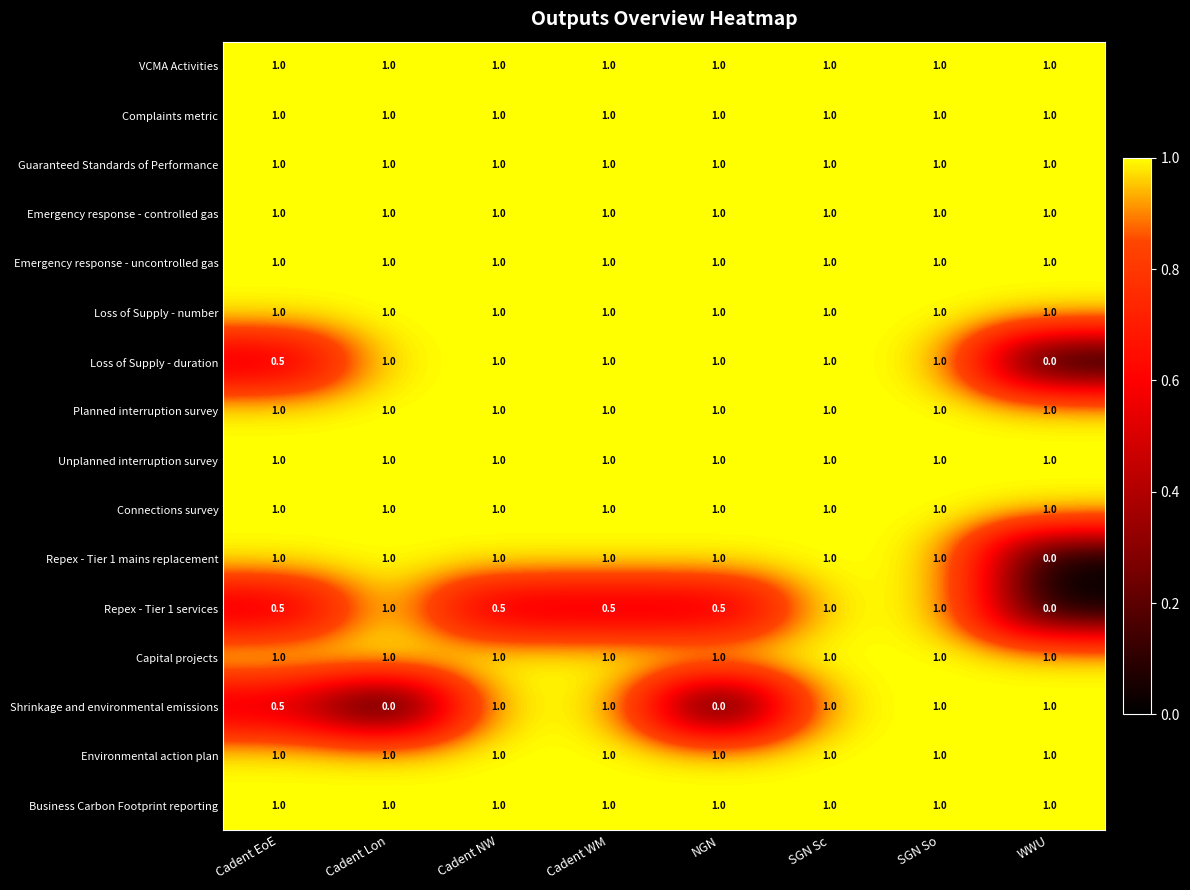

Count the Repex - Tier 1 mains replacement values in the range 1 to 2.

7